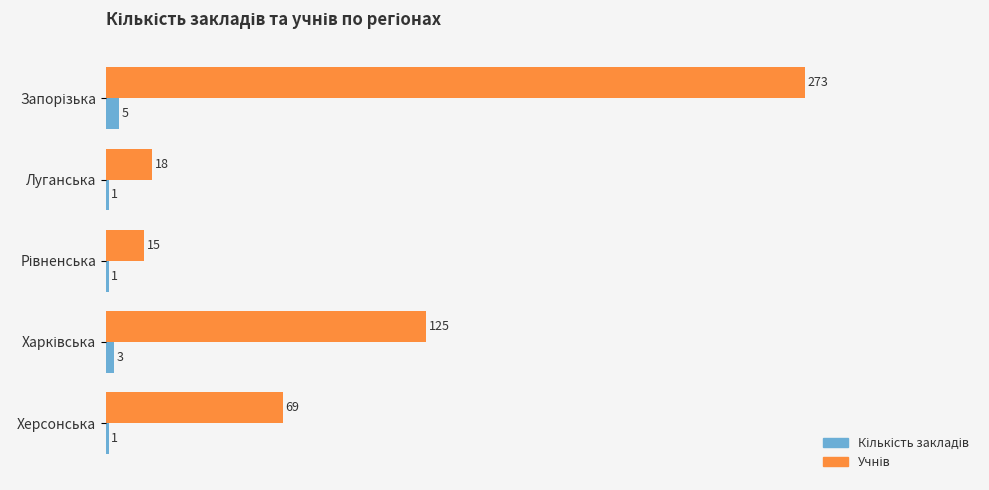

What is the total value across all series at Луганська?

19